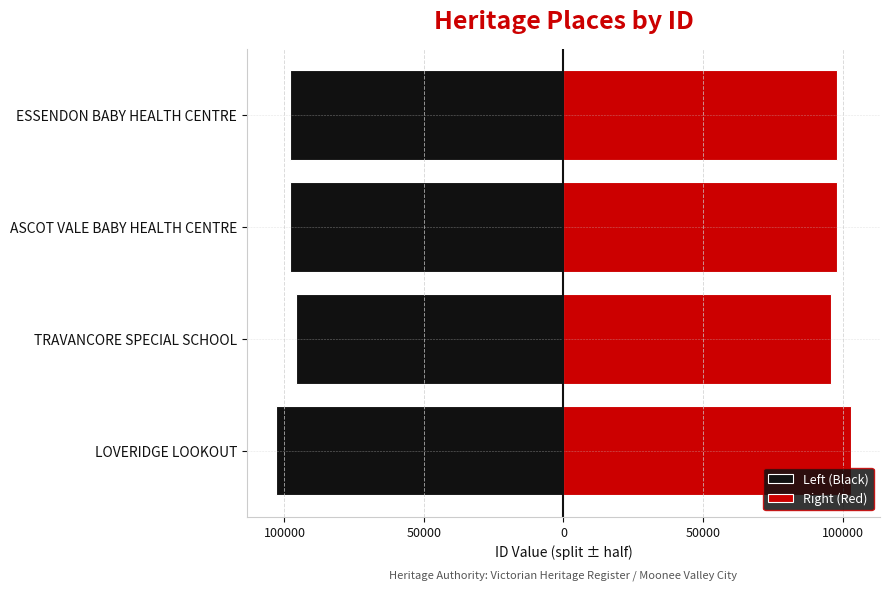

What is the spread (max minus min) of values at TRAVANCORE SPECIAL SCHOOL?

191997.0